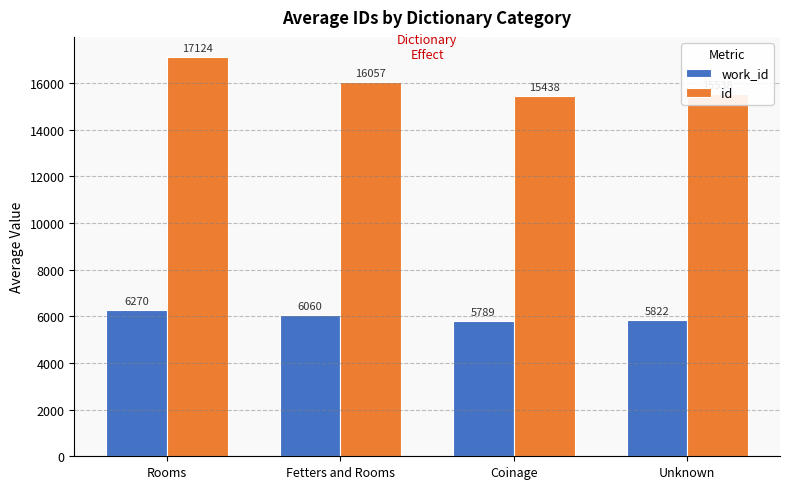

What are all the series names shown in the legend?

work_id, id